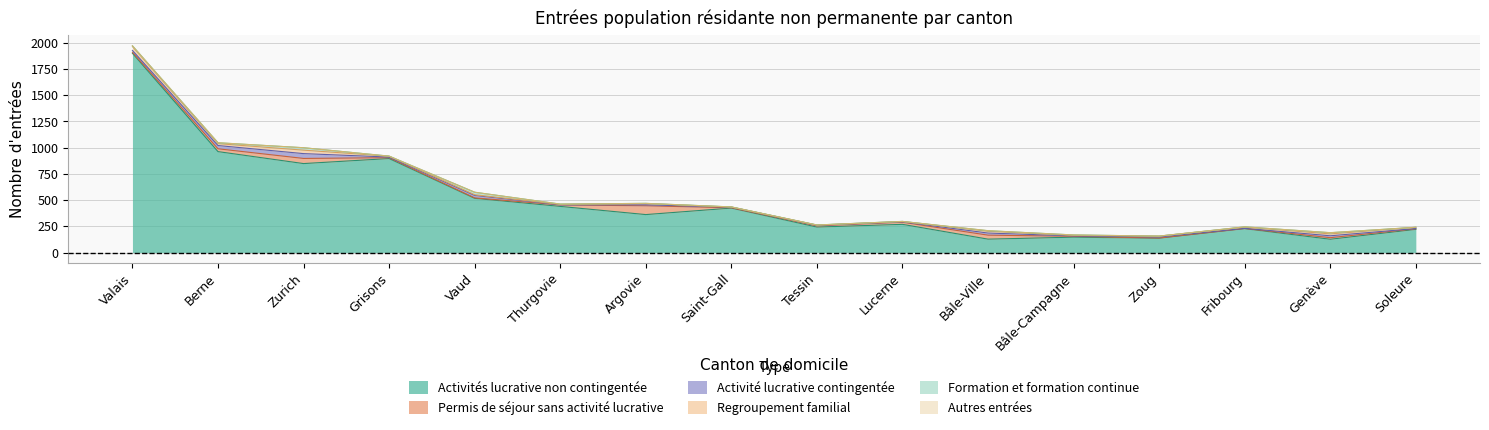

What is the label of the 12th point from the right?

Vaud